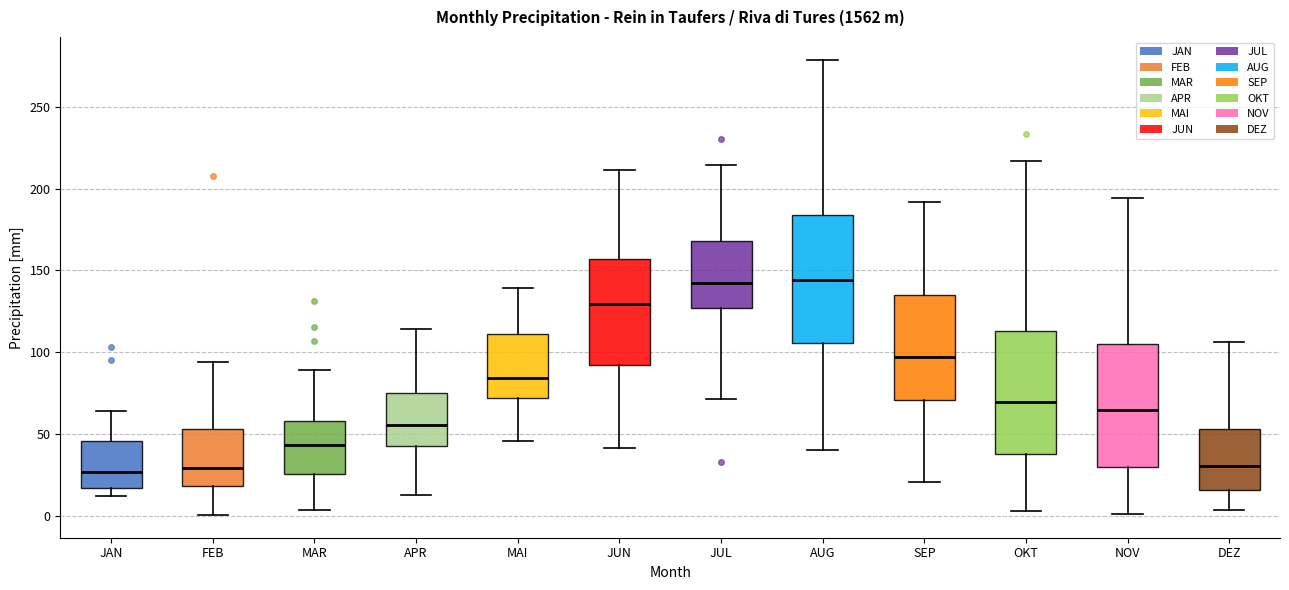

Where does the upper whisker of the box for DEZ end on the y-axis? The values are not printed on the chart, so give them approximately, as read against the axis.

105